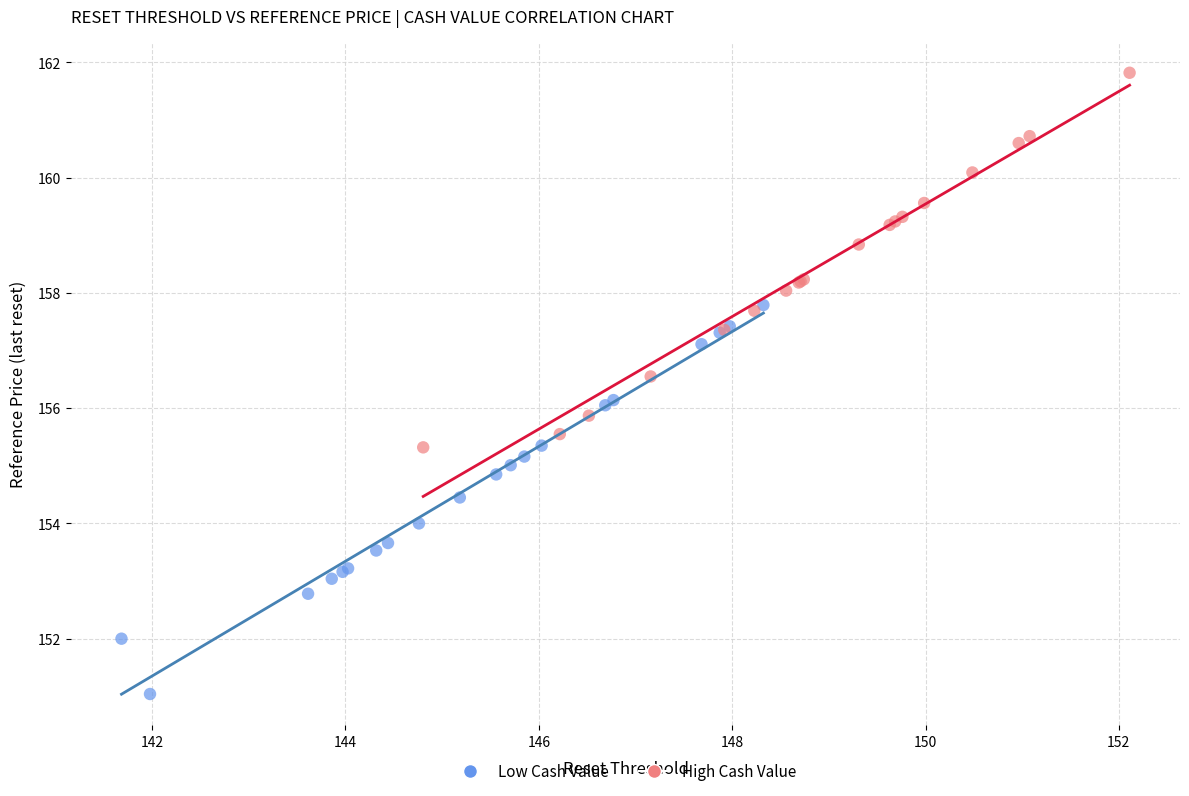

Which series reaches the minimum Y coordinate?

Low Cash Value